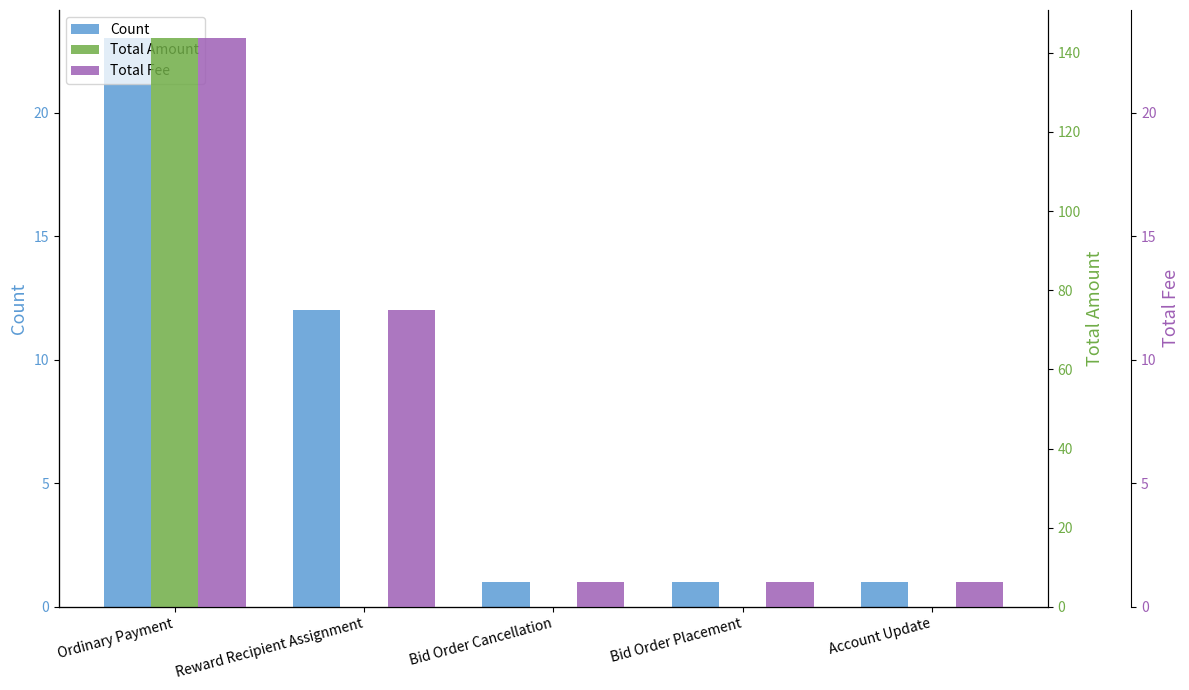

Reading right to left, transcribe all the data shown in this chart.

Count: 1.0	1.0	1.0	12.0	23.0
Total Amount: 0.0	0.0	0.0	0.0	143.6
Total Fee: 1.0	1.0	1.0	12.0	23.0